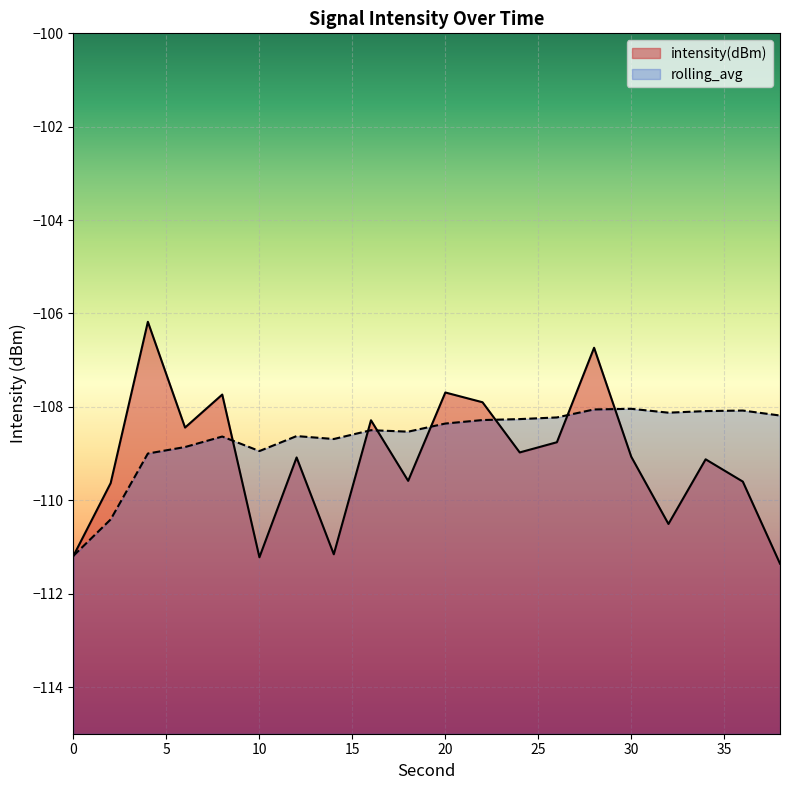

Is it true that intensity(dBm) equals -24.6 at 36?

False